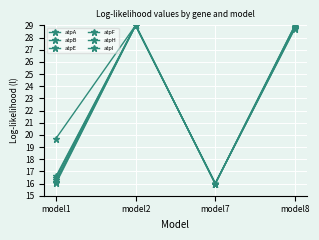

How many series are shown in this chart?

6